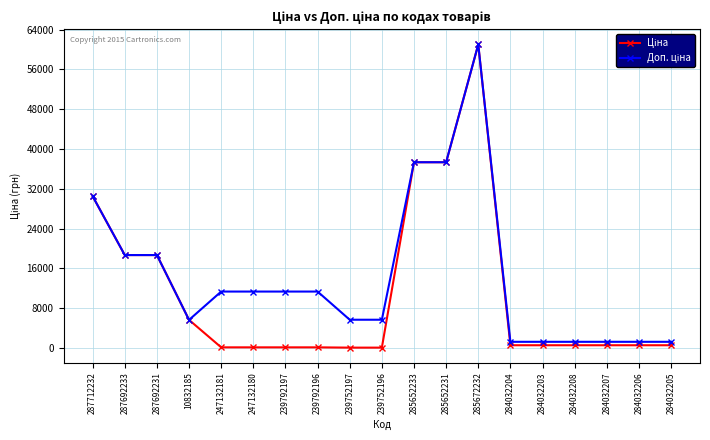

What is the maximum value shown in the chart?

61024.7